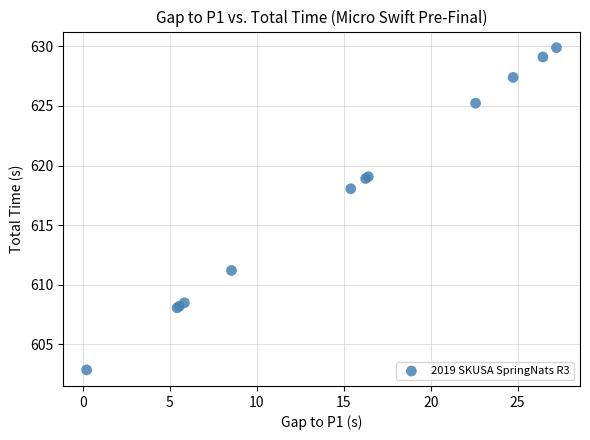

What Y value in the scatter plot is closest to 616?

618.1